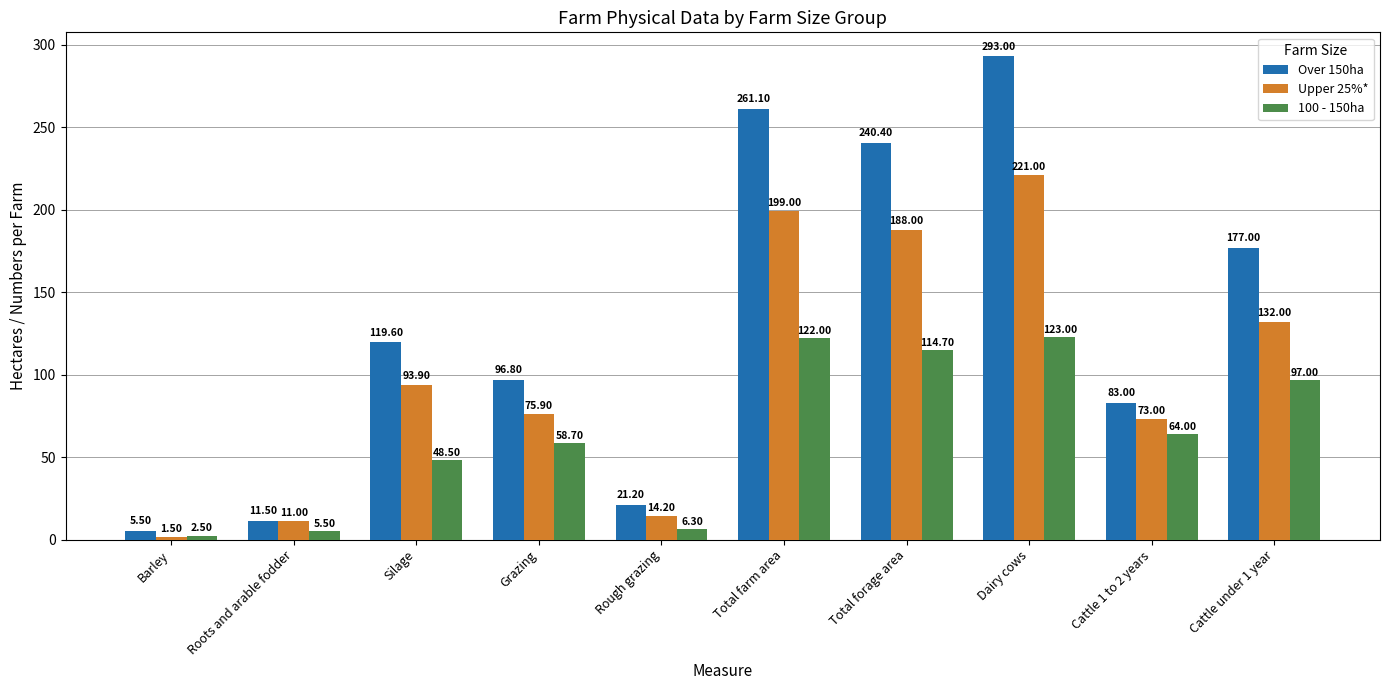

How many data points in Over 150ha are less than 119?

5